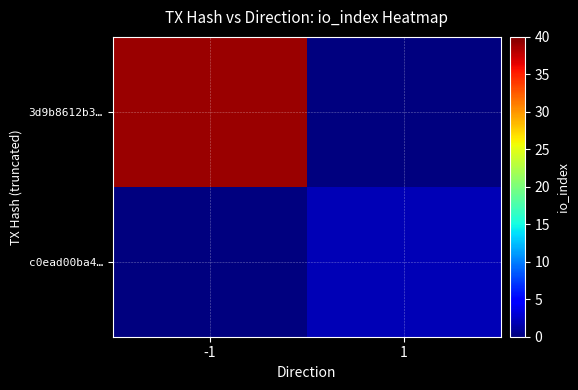

Rank the series by their average value, from highest to lowest.

3d9b8612b3…, c0ead00ba4…